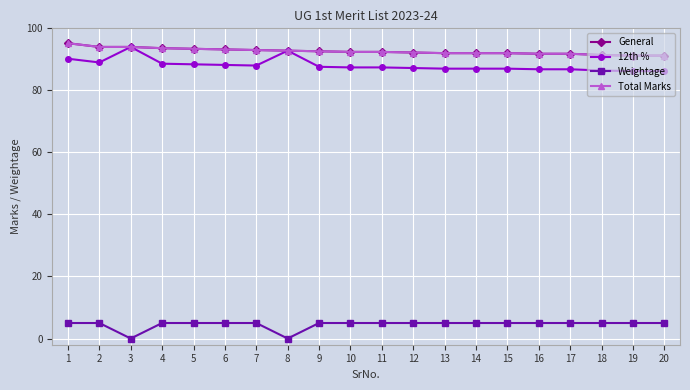

Is this an area chart (filled region under the line)?

No